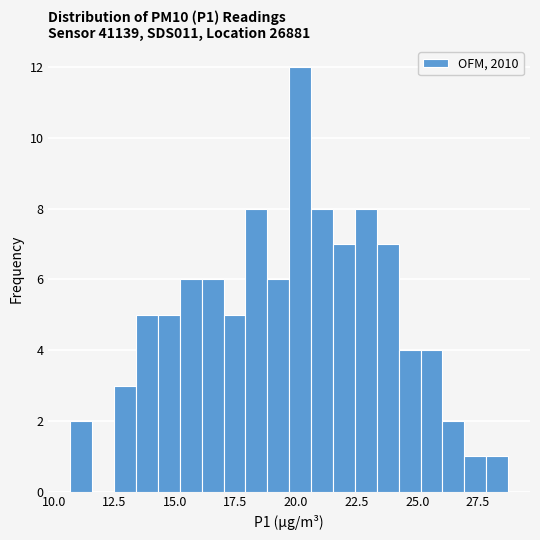

Around what value on the x-axis is the tallest bar? Give the approximate position of its centre, as read against the axis.

20.0